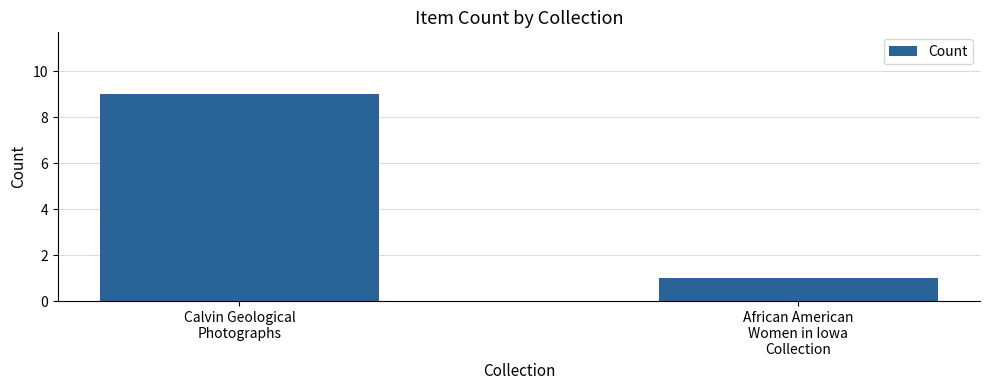

Between Calvin Geological
Photographs and African American
Women in Iowa
Collection, which is larger?

Calvin Geological
Photographs